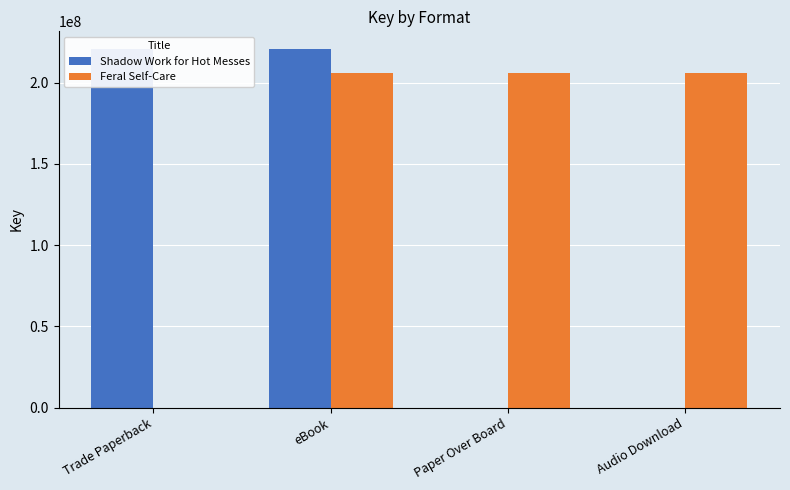

What is the difference between the highest and lowest values at Trade Paperback?

220532209